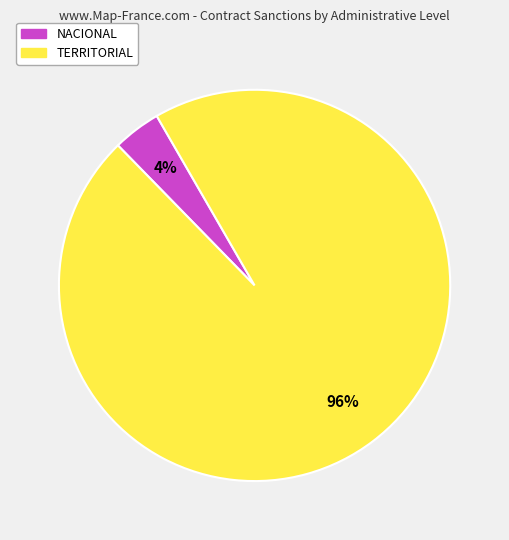

Combined, do TERRITORIAL and NACIONAL account for over 50%?

Yes